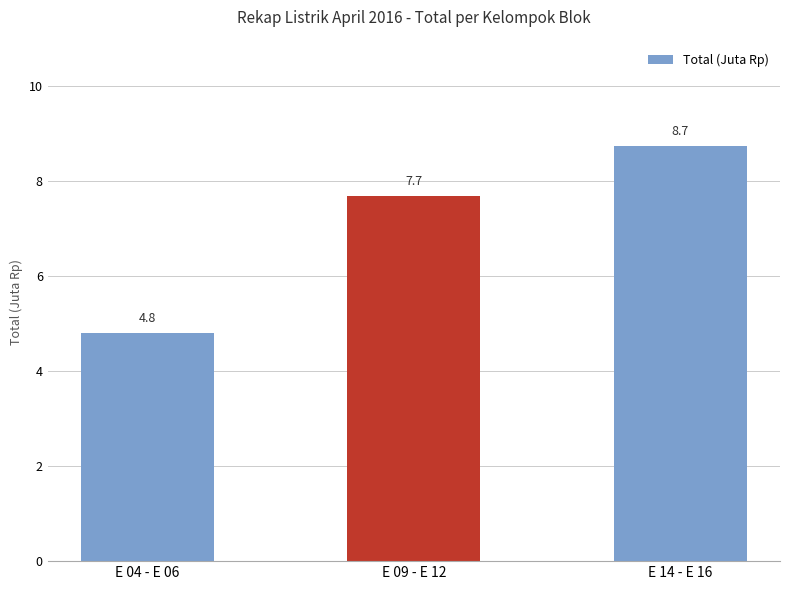

What is the change in value from E 04 - E 06 to E 09 - E 12?

+2.9